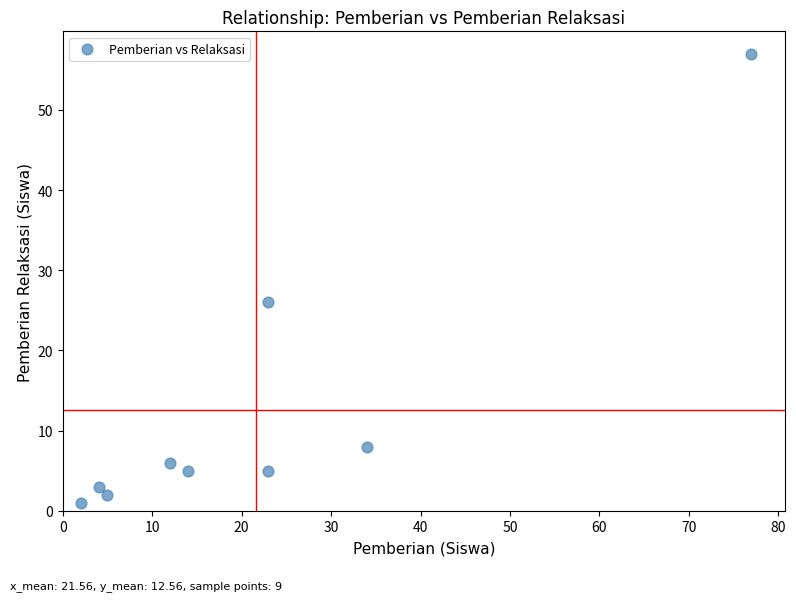

What is the range of Y values (max minus min)?

56